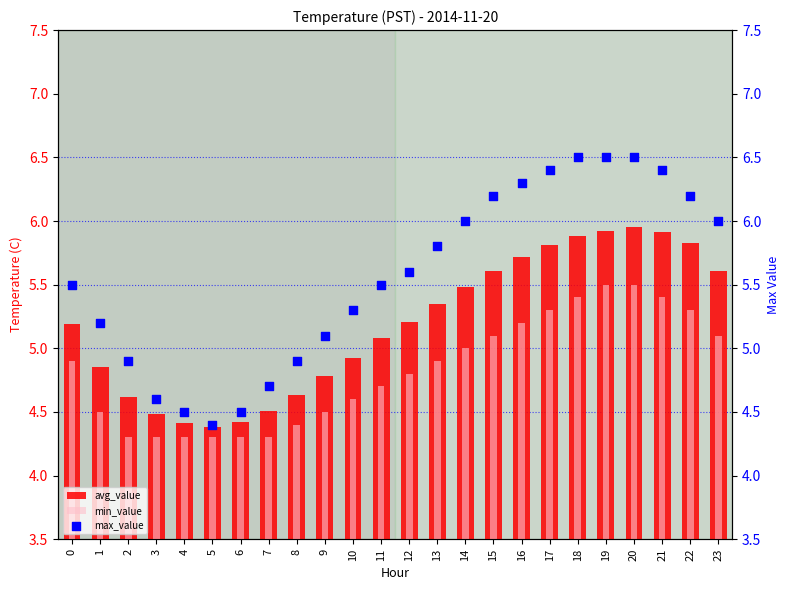

Which series contains the lowest Y value?

min_value